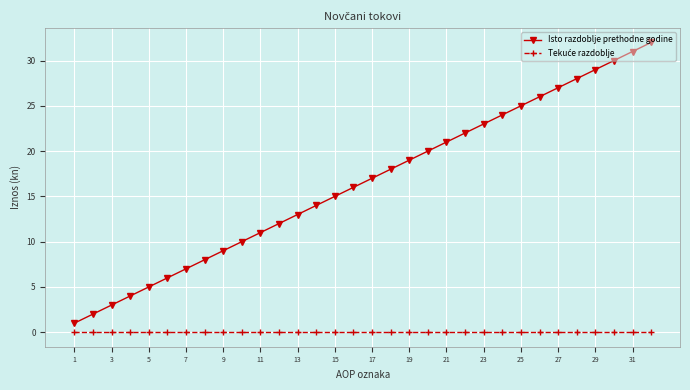

What is the difference between the second highest and second lowest values in the Isto razdoblje prethodne godine series?

29